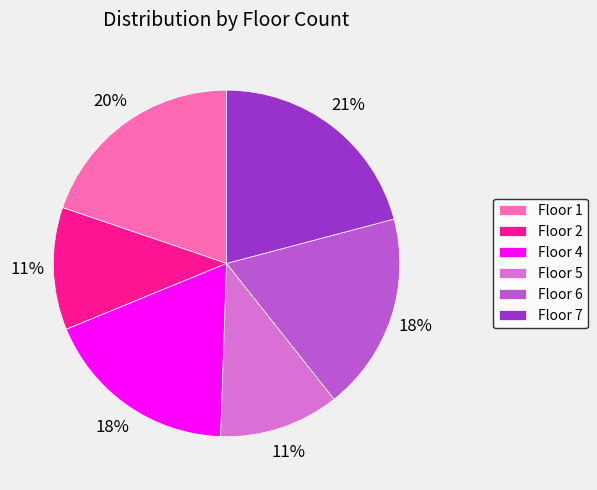

Combined, do Floor 1 and Floor 5 account for over 50%?

No